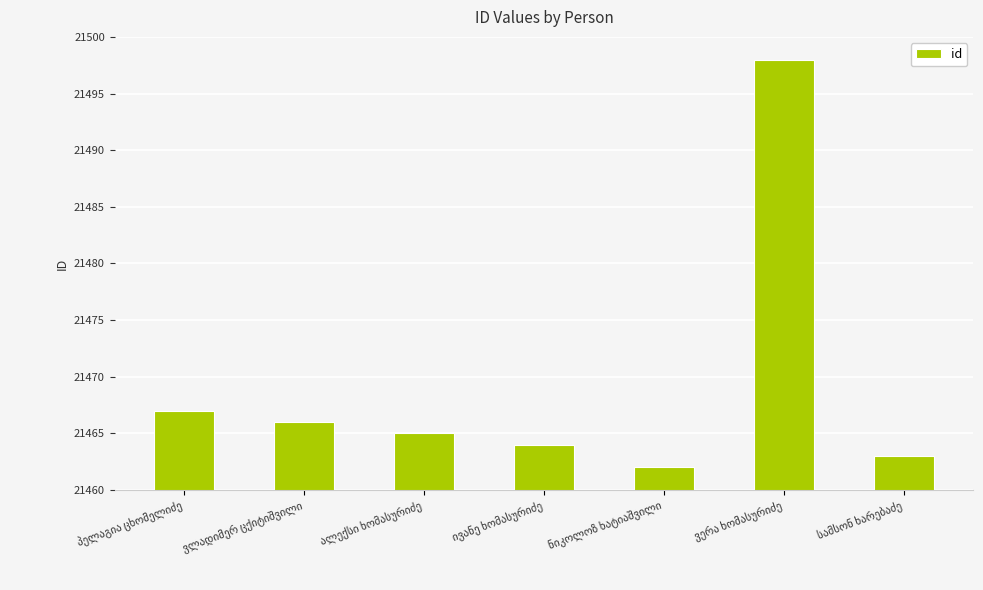

What is the value of the 3rd bar from the left?

21465